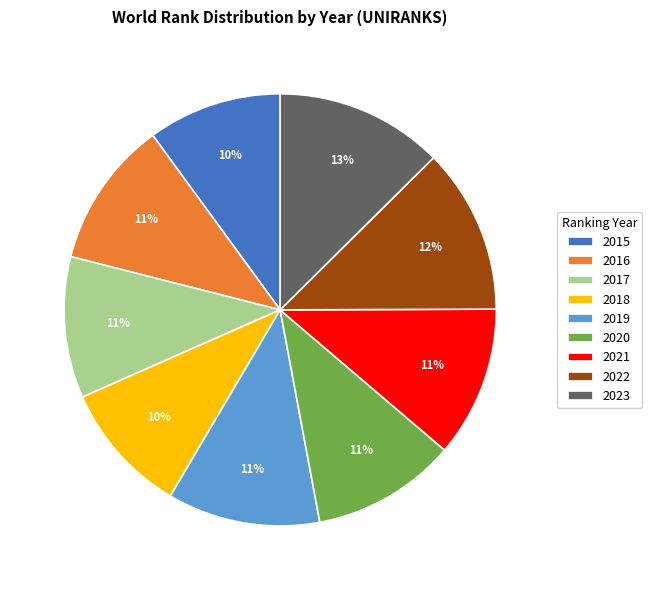

How many slices are in this pie chart?

9